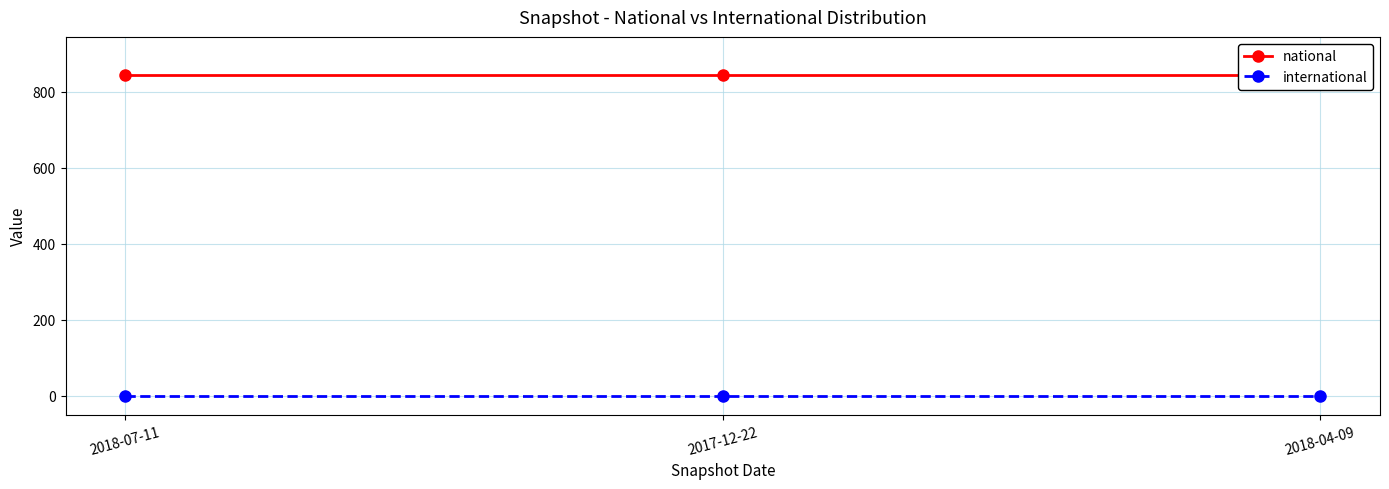

What is the difference between the highest and lowest values at 2017-12-22?

845